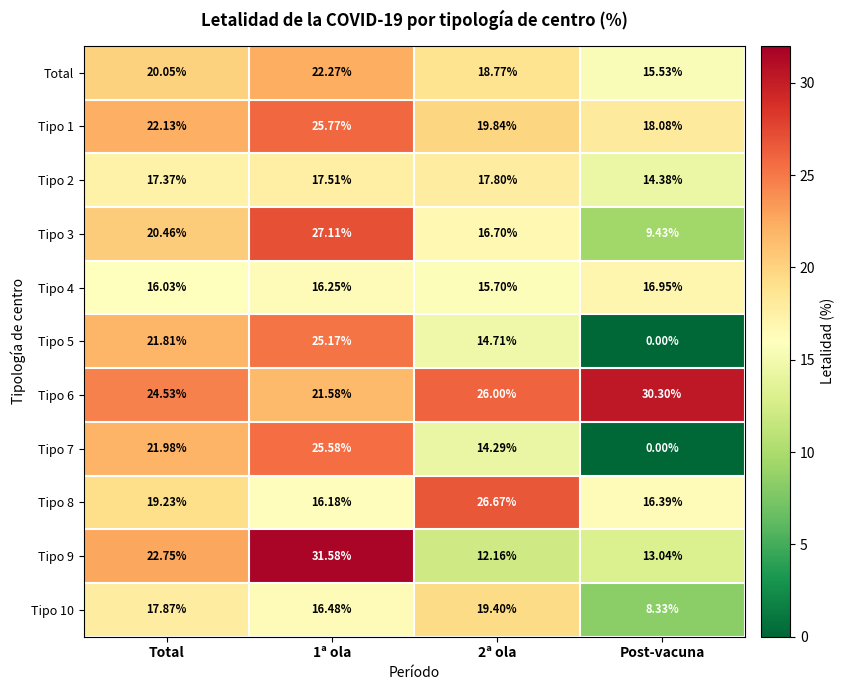

Rank the series by their maximum value, from lowest to highest.

Tipo 4, Tipo 2, Tipo 10, Total, Tipo 5, Tipo 7, Tipo 1, Tipo 8, Tipo 3, Tipo 6, Tipo 9